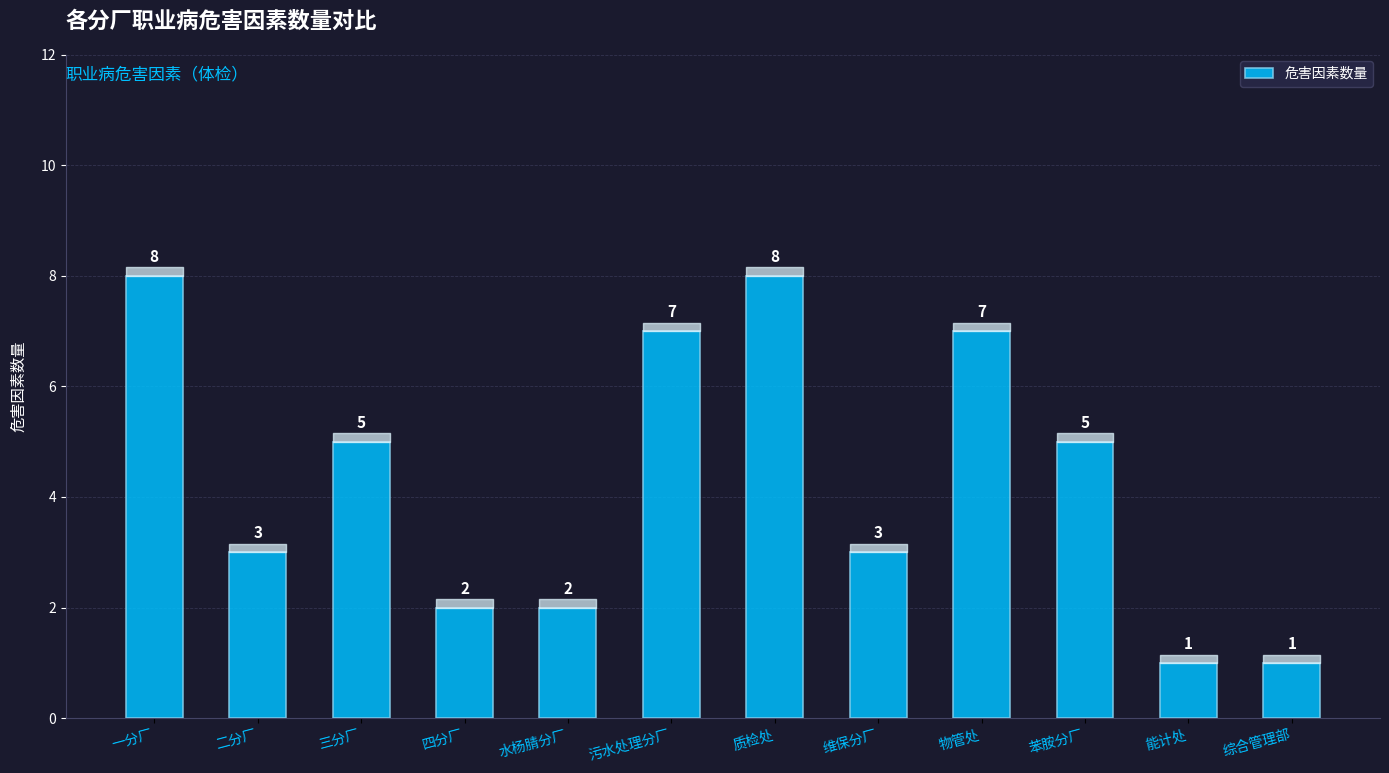

True or false: the data shows 1 at 四分厂.

False